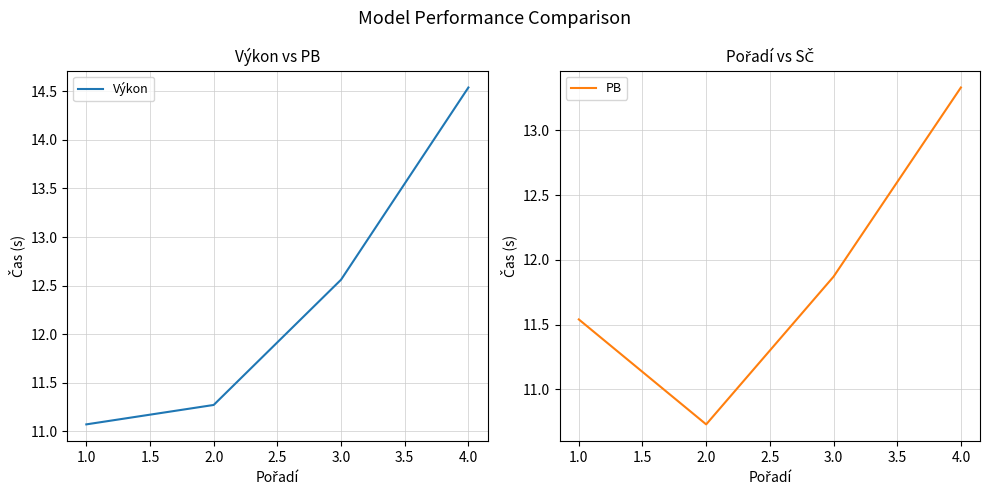

How many lines are shown in the chart?

2